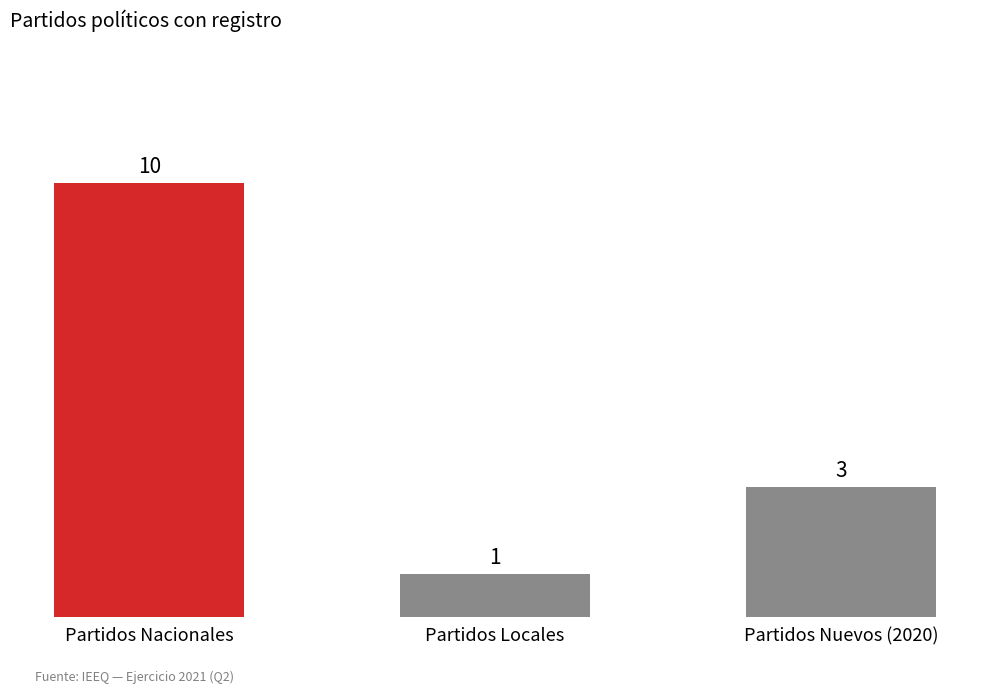

At which category does the chart reach its peak across all series?

Partidos Nacionales